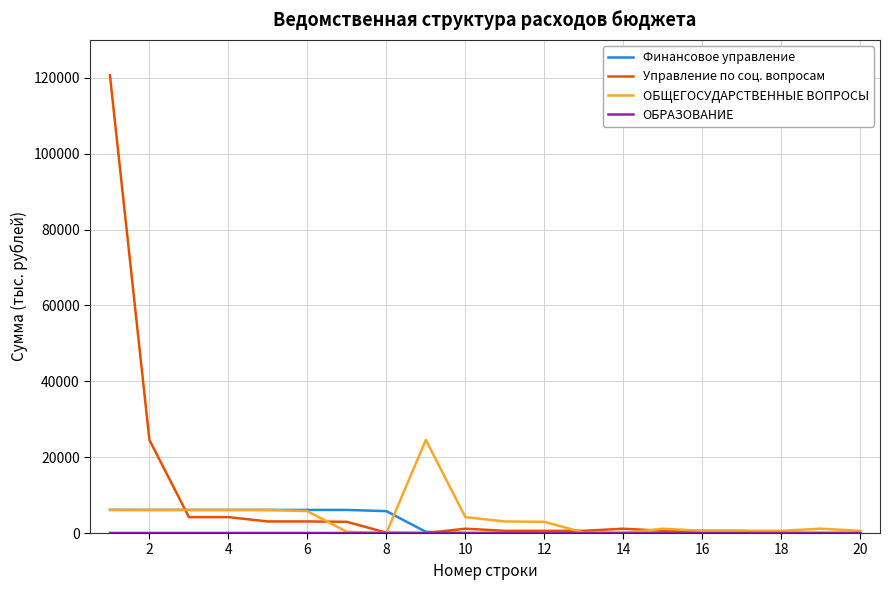

What is the highest value of the Управление по соц. вопросам series?

120656.0